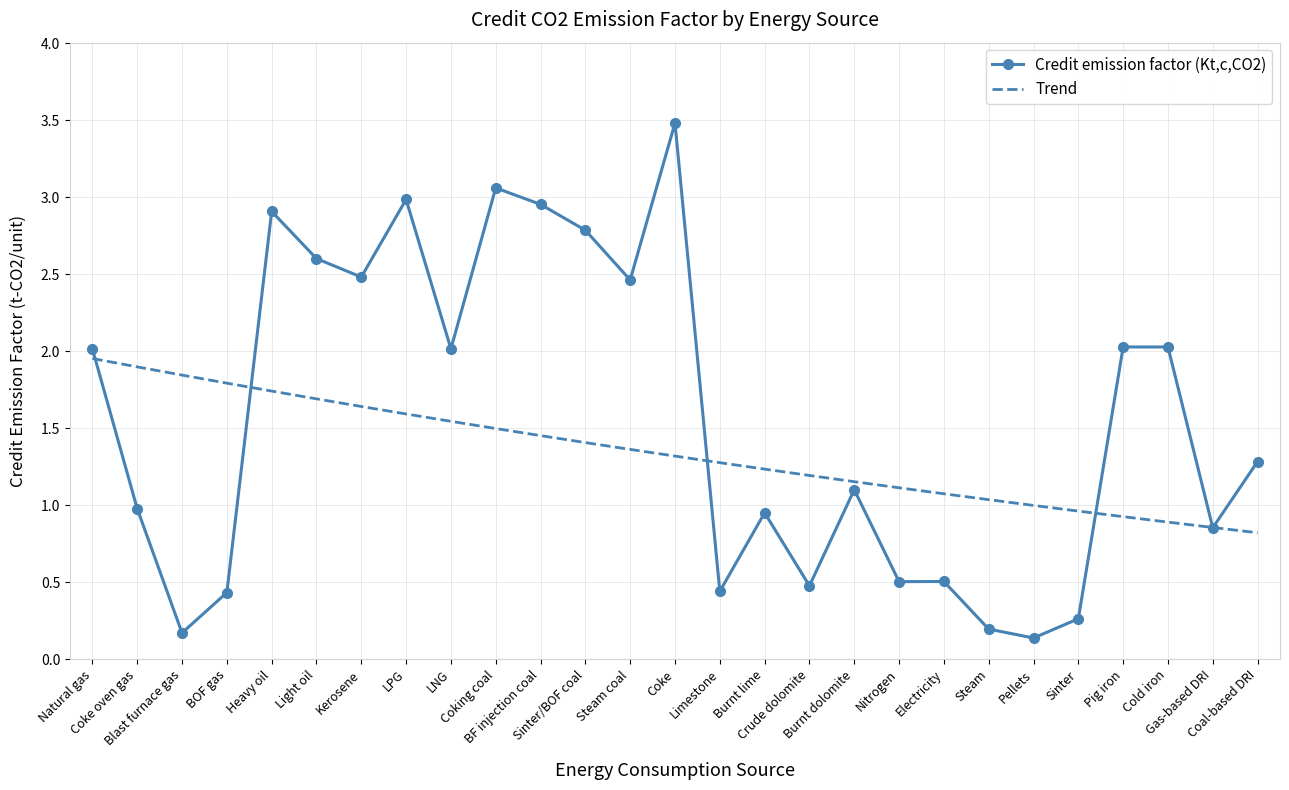

Read the Credit emission factor (Kt,c,CO2) value at Light oil.

2.6